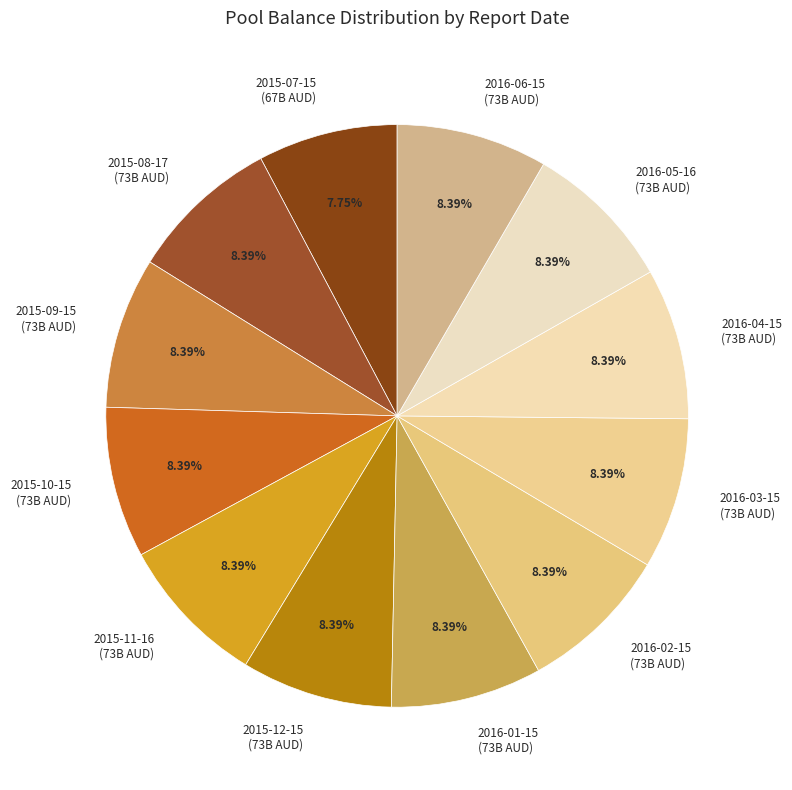

Is there a majority slice in this chart?

No